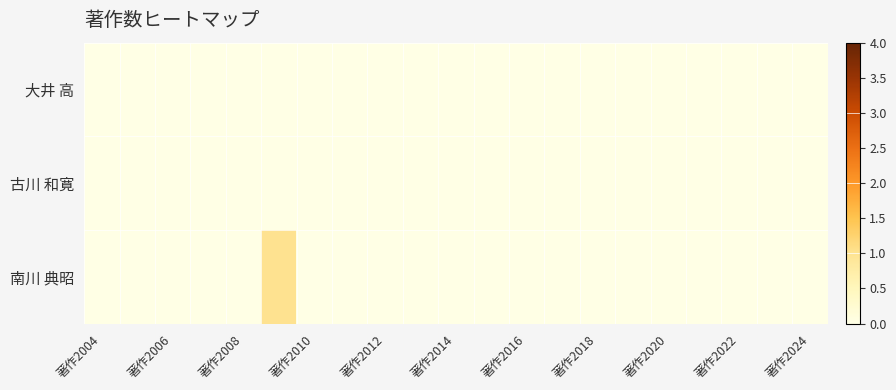

Reading right to left, extract all data points from this chart.

大井 高: 0	0	0	0	0	0	0	0	0	0	0	0	0	0	0	0	0	0	0	0	0
古川 和寛: 0	0	0	0	0	0	0	0	0	0	0	0	0	0	0	0	0	0	0	0	0
南川 典昭: 0	0	0	0	0	0	0	0	0	0	0	0	0	0	0	1	0	0	0	0	0